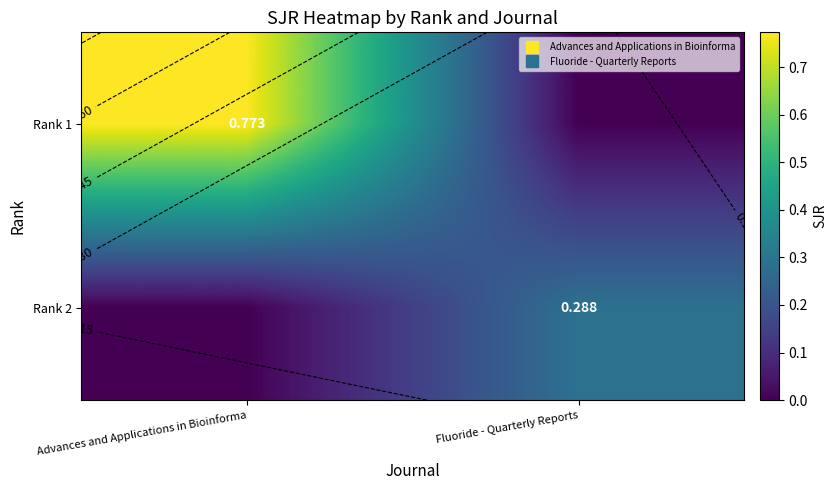

How many series are shown in this chart?

2